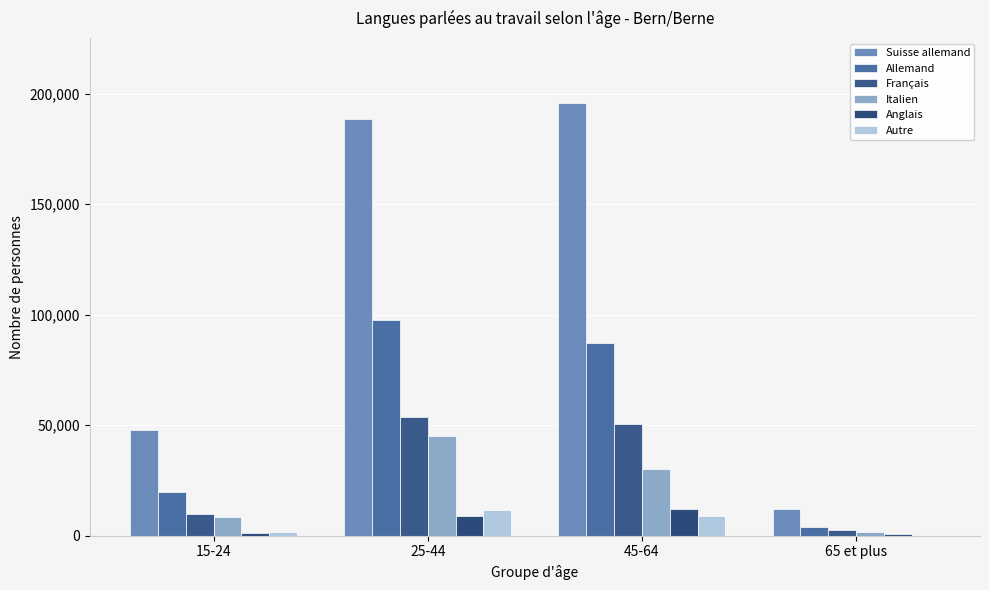

What is the sum of the Suisse allemand values at 25-44 and 15-24?

236142.6